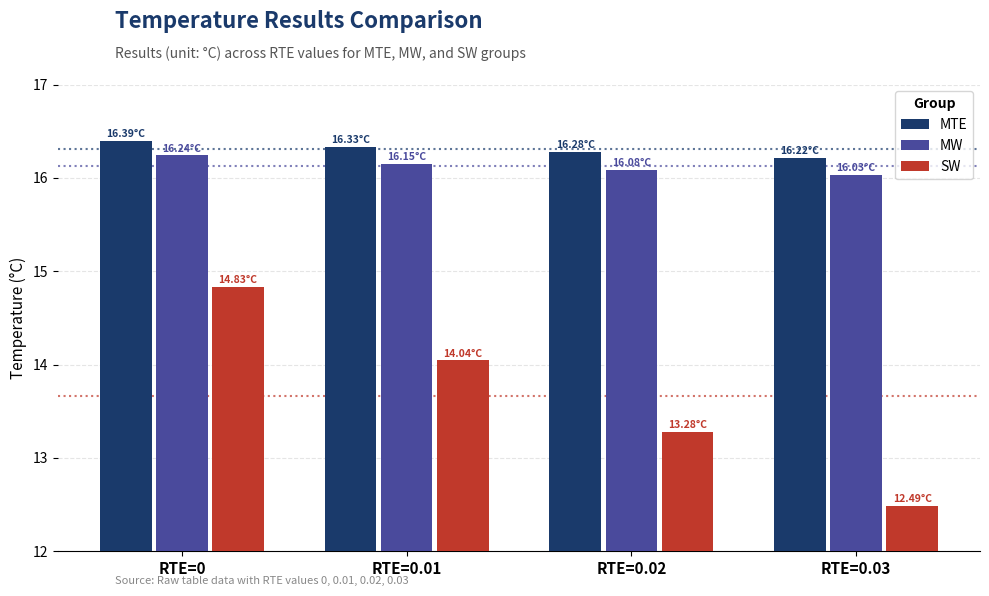

How many series are shown in this chart?

3